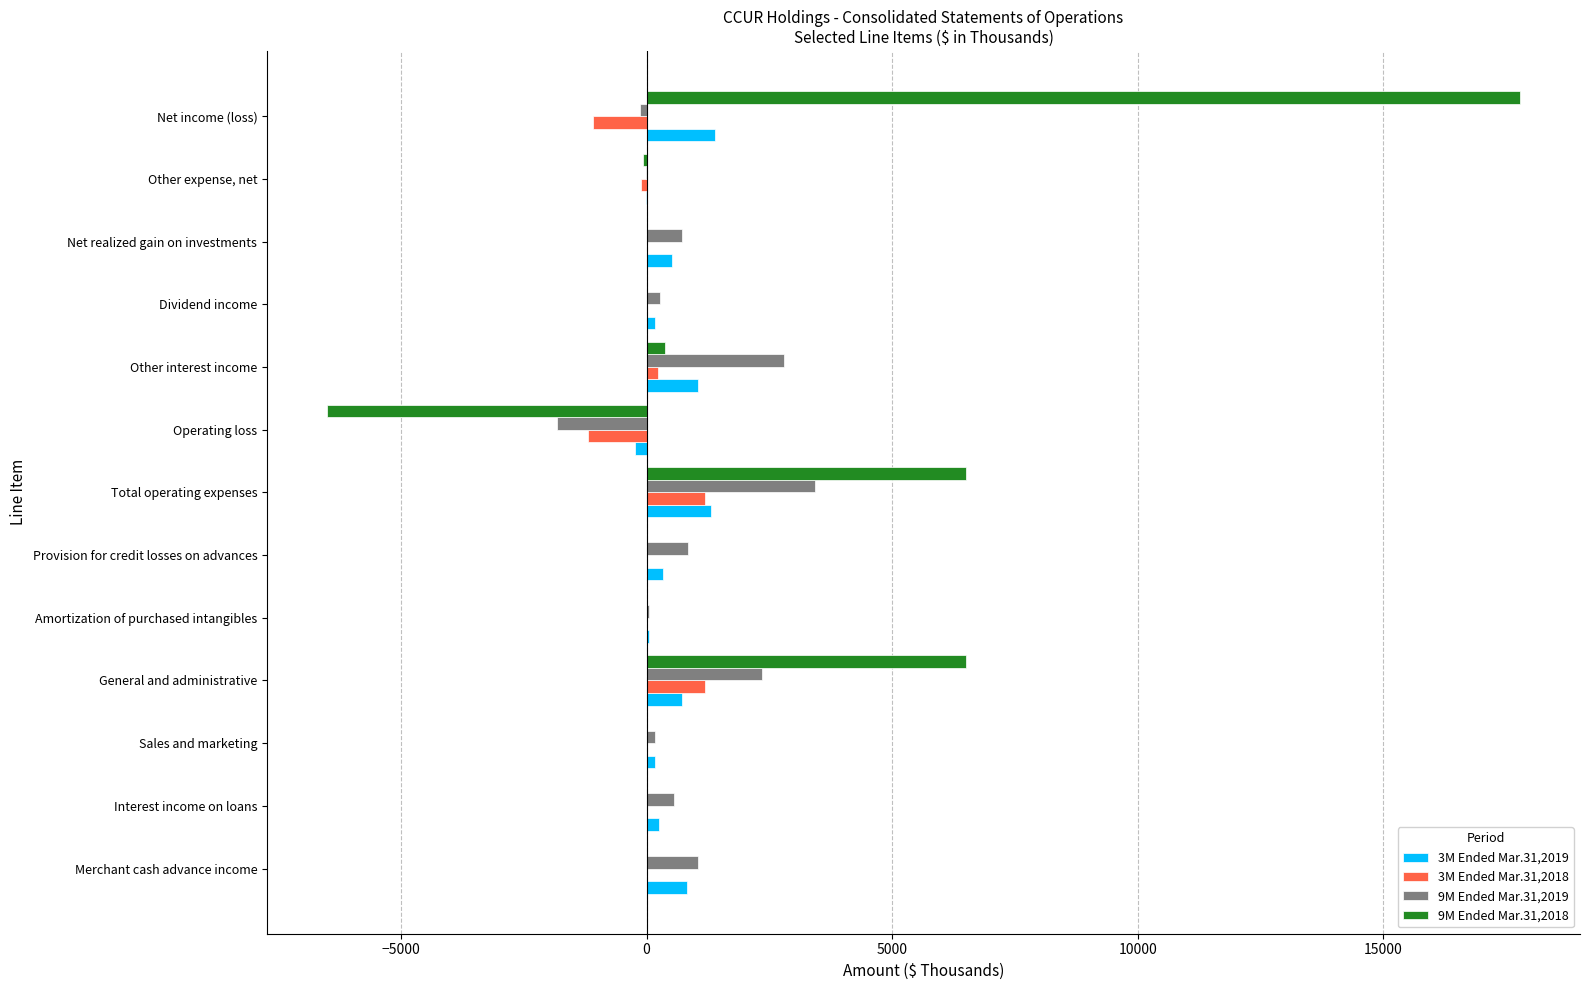

What is the greatest value displayed?

17785